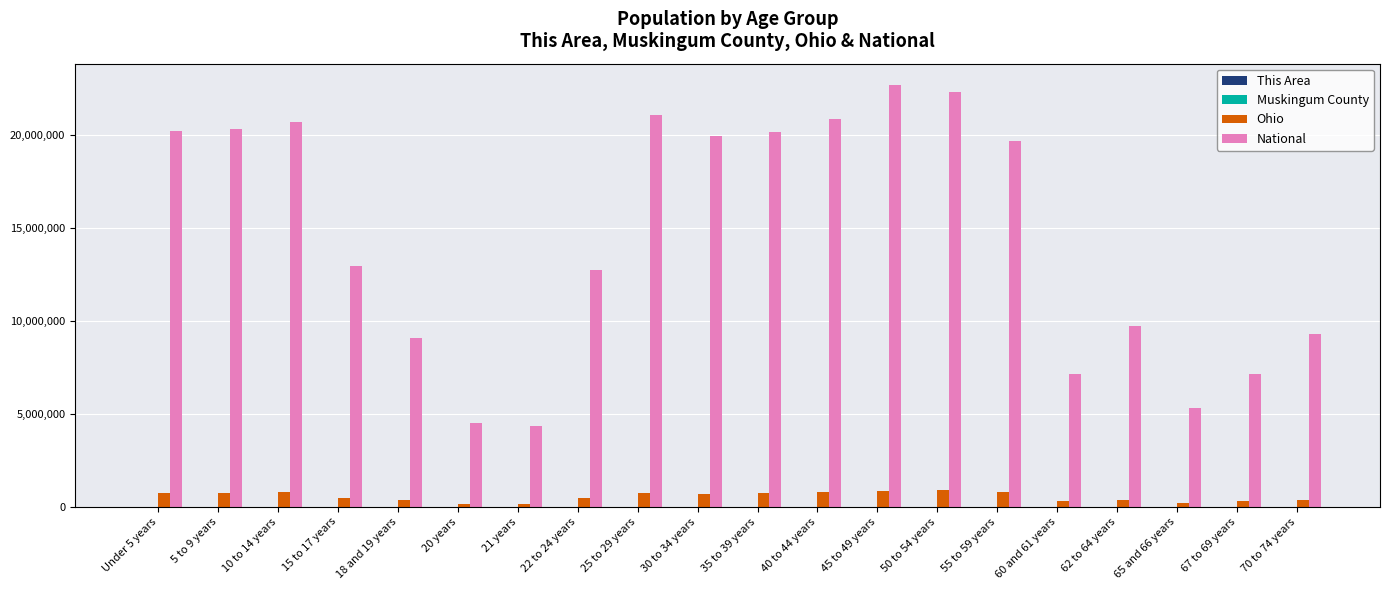

The National series shows 12954254 at 15 to 17 years. True or false?

True